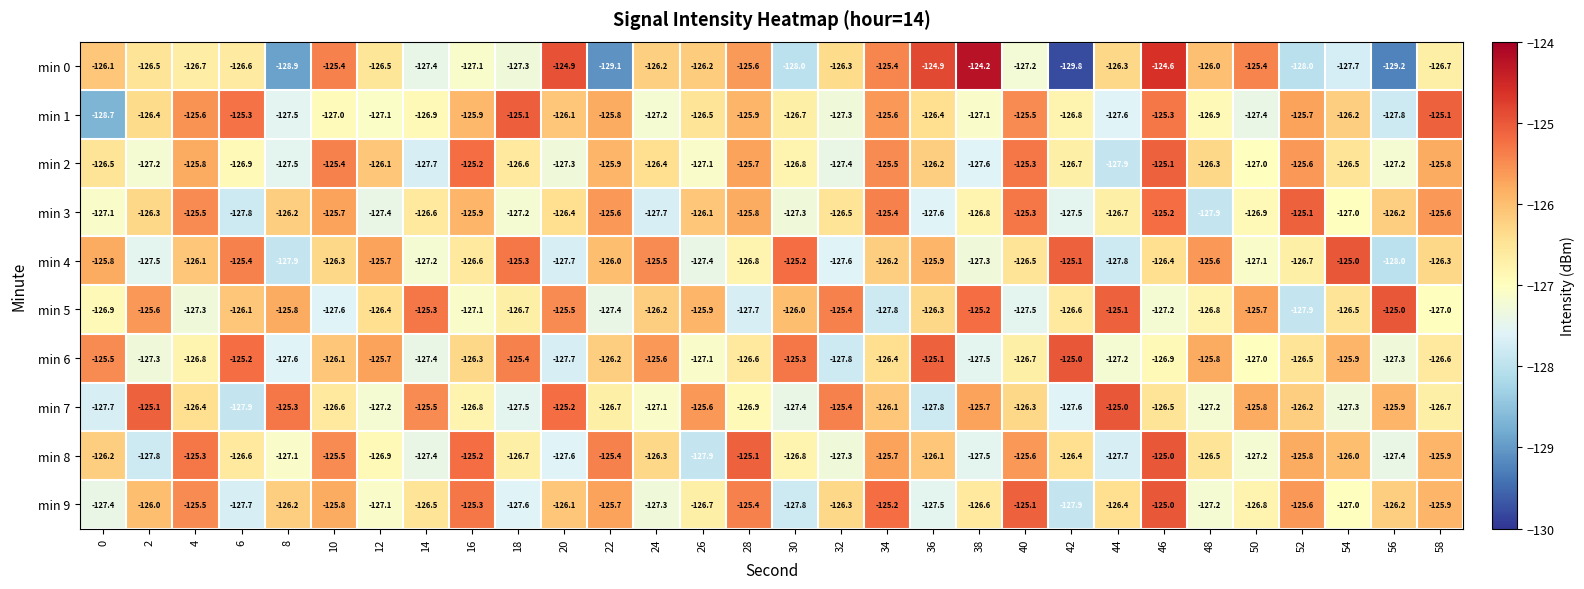

True or false: min 8 has a value of -125.5 at 10.

True